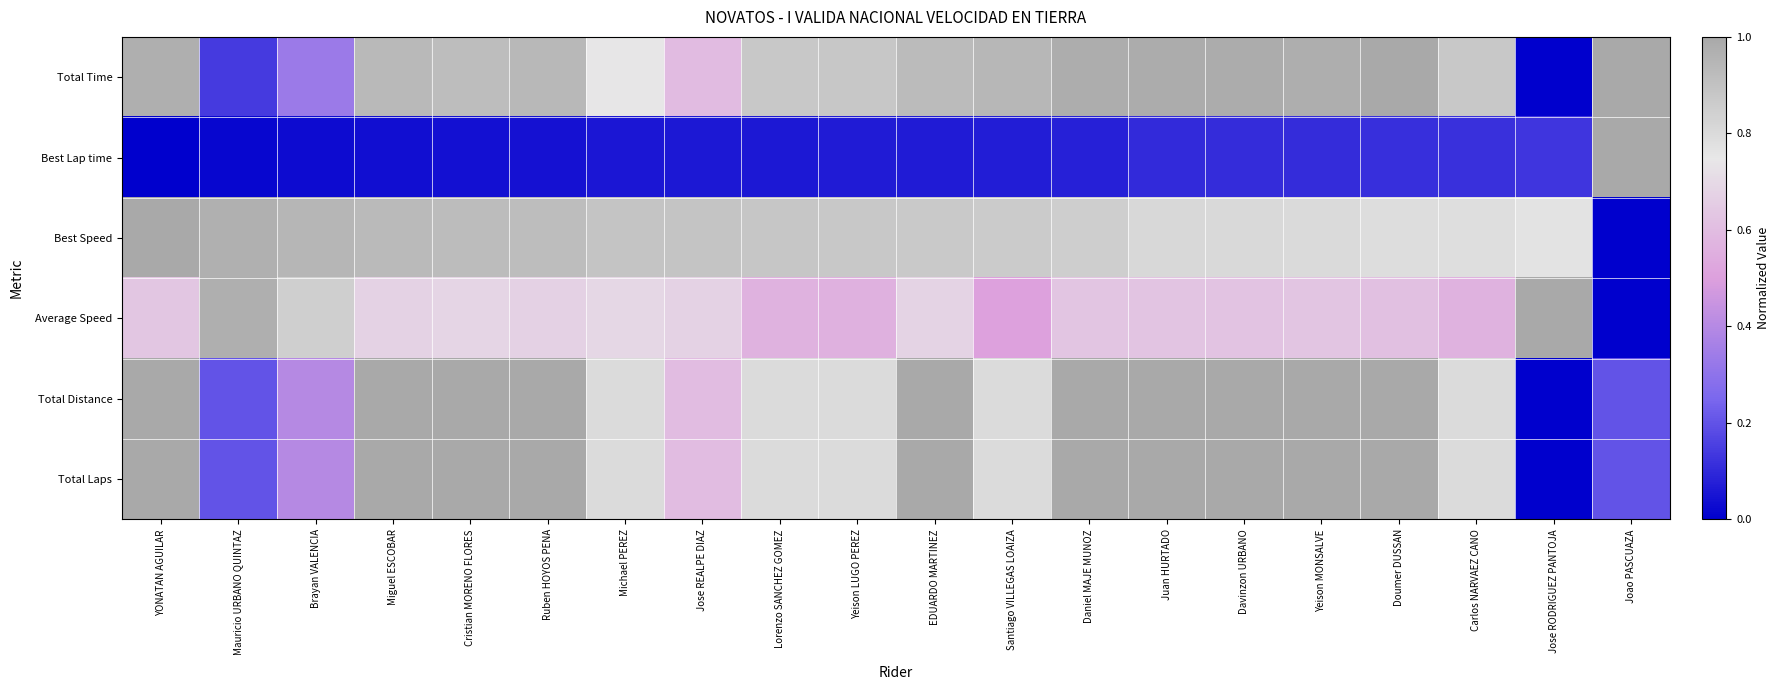

Rank the series by their maximum value, from lowest to highest.

Total Time, Best Lap time, Best Speed, Average Speed, Total Distance, Total Laps